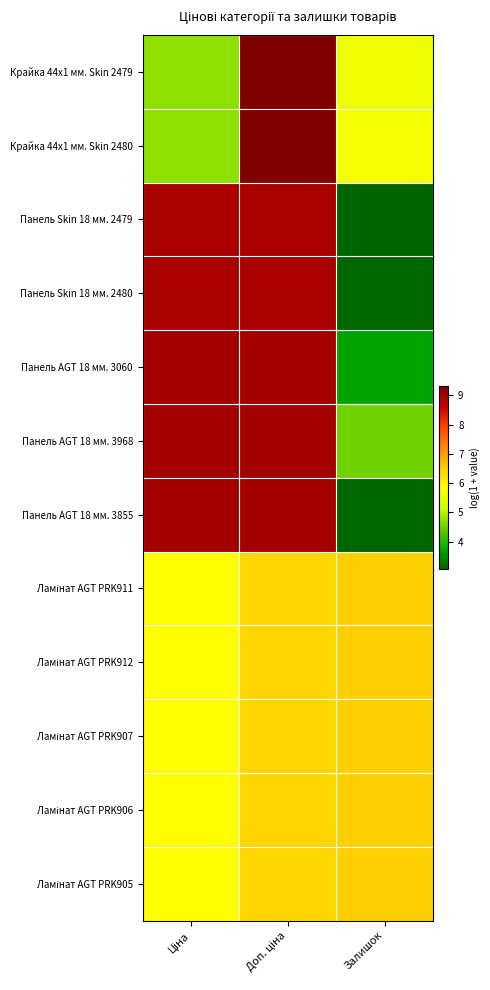

List the series in order of their peak value, lowest first.

Ламінат AGT PRK911, Ламінат AGT PRK912, Ламінат AGT PRK907, Ламінат AGT PRK906, Ламінат AGT PRK905, Панель Skin 18 мм. 2479, Панель Skin 18 мм. 2480, Панель AGT 18 мм. 3060, Панель AGT 18 мм. 3968, Панель AGT 18 мм. 3855, Крайка 44x1 мм. Skin 2479, Крайка 44x1 мм. Skin 2480